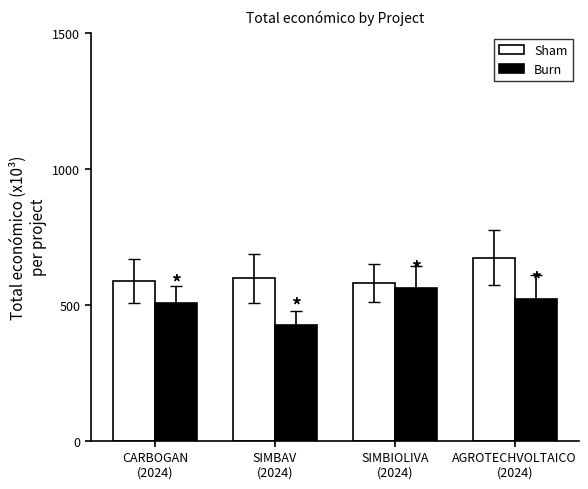

Which series has the widest spread of values?

Burn